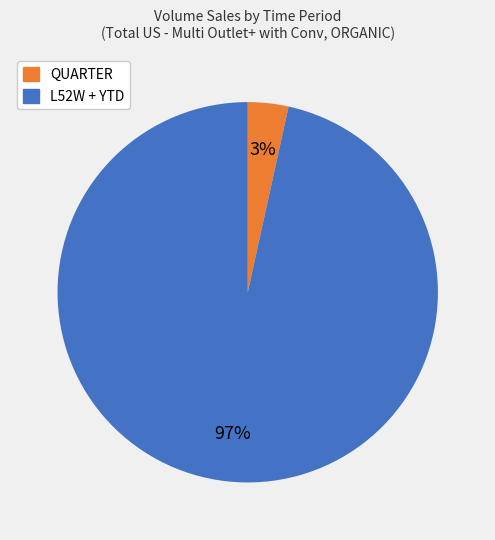

To the nearest percent, what is the average slice percentage?

50%